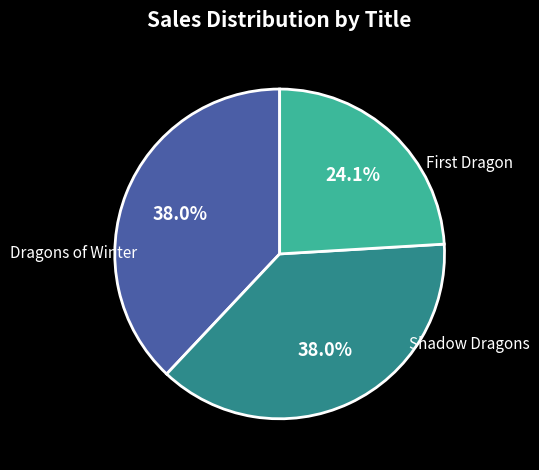

Does Dragons of Winter account for over 50% of the chart?

No